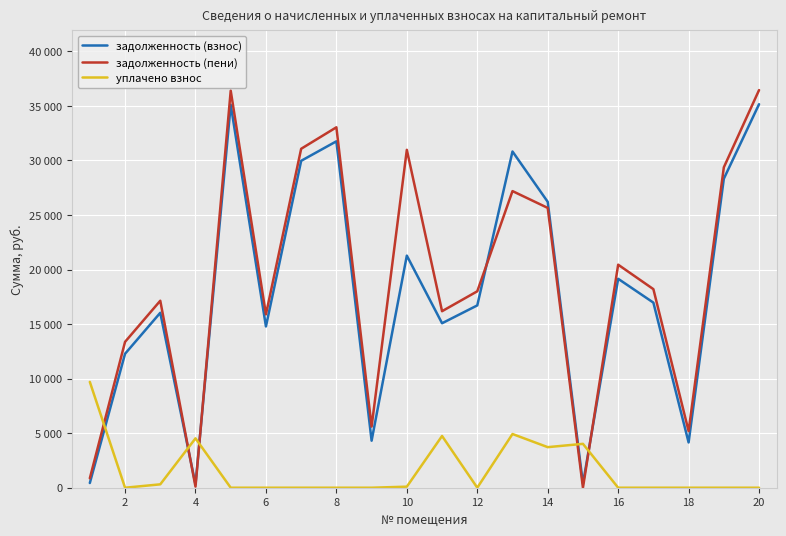

Does the chart display data point markers on the line(s)?

No